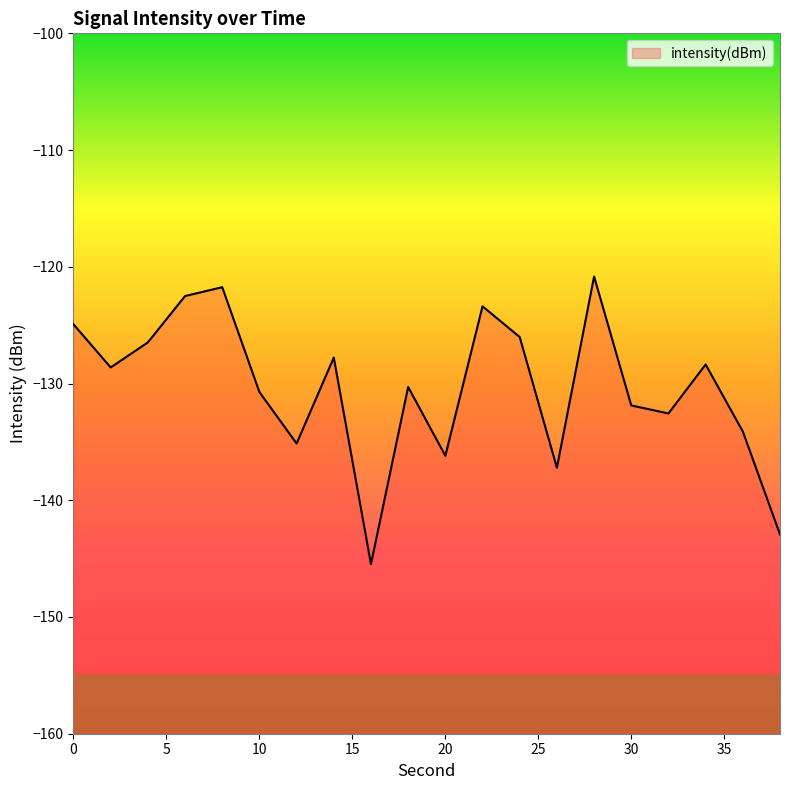

True or false: the data shows -121.7 at 8.

True